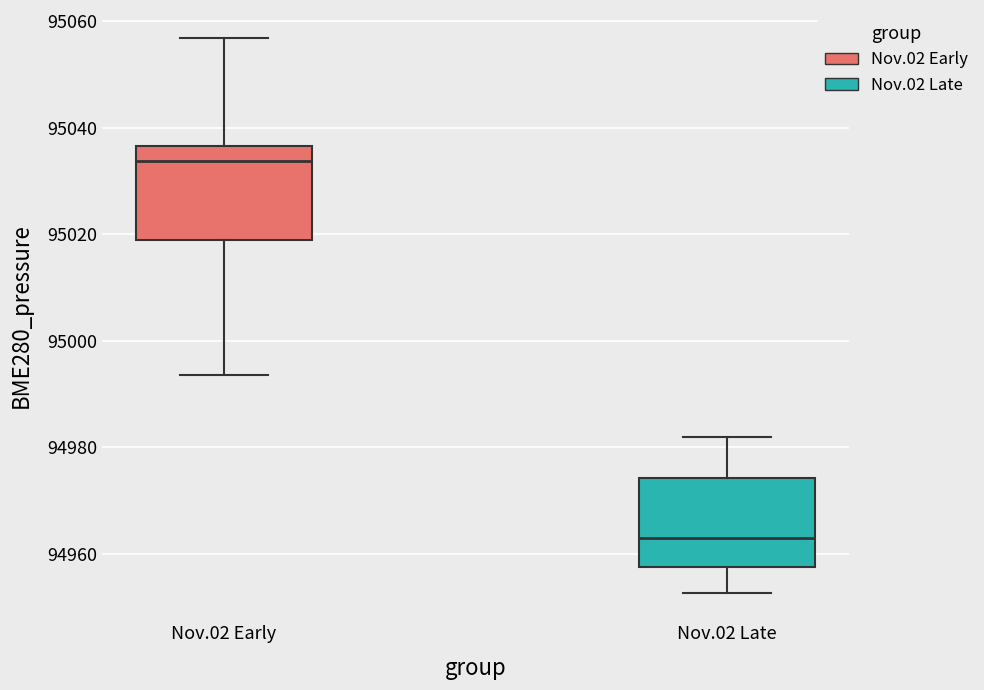

Where does the lower whisker of the box for Nov.02 Late end on the y-axis? The values are not printed on the chart, so give them approximately, as read against the axis.

94952